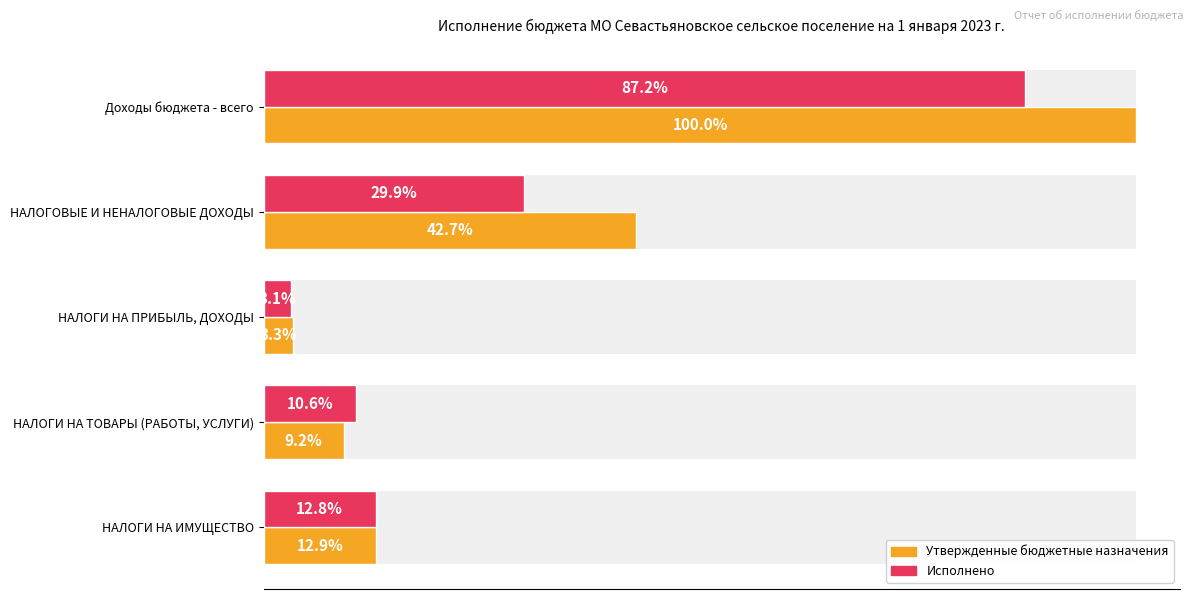

Count the number of data series in this chart.

2